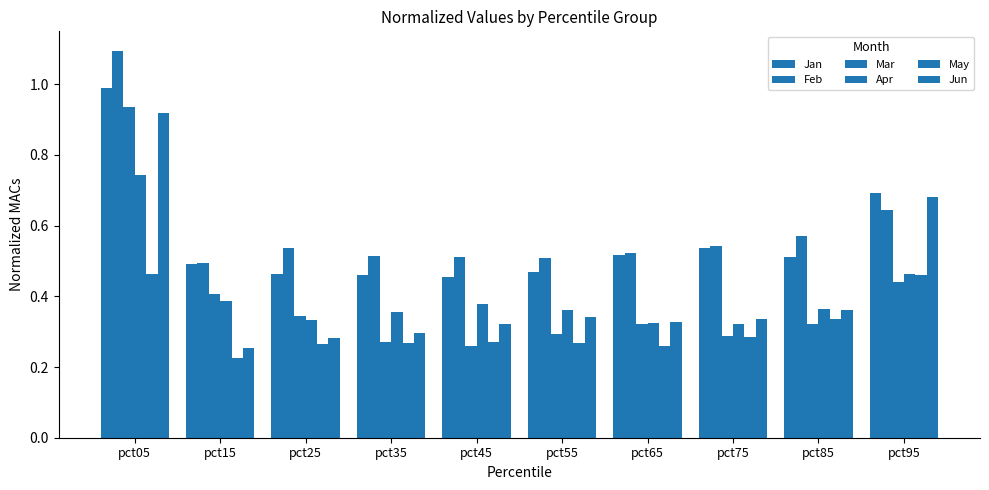

How many bars are there in each group?

6